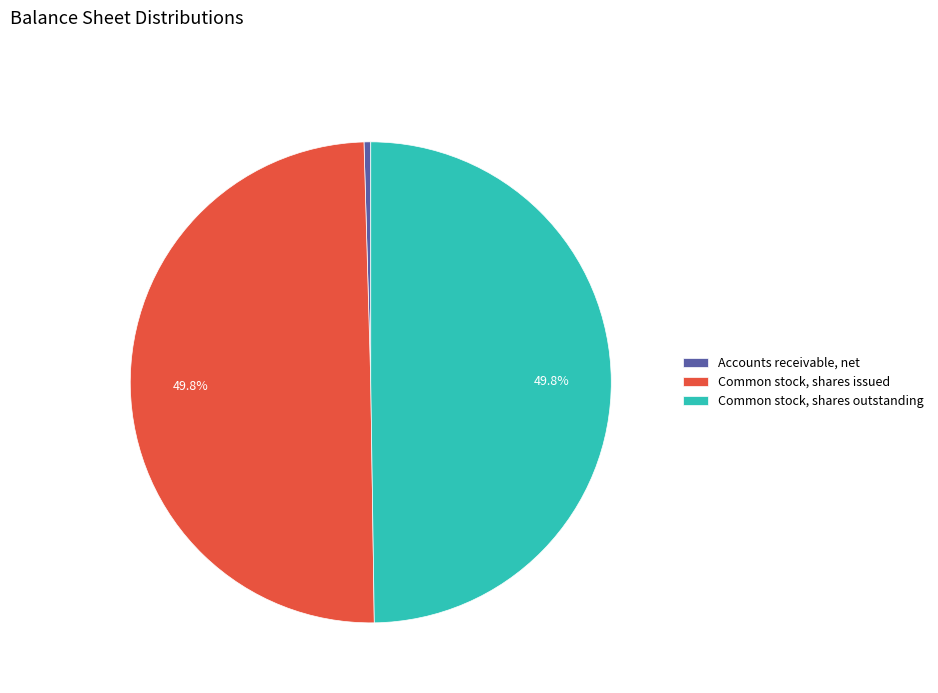

Is Accounts receivable, net the majority of the pie?

No